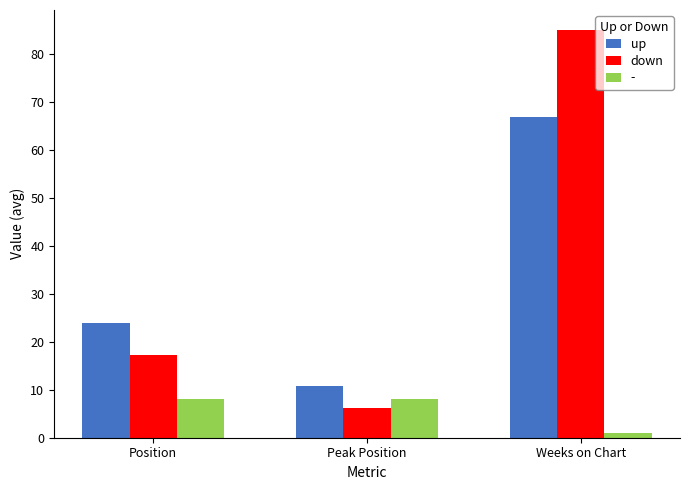

How many values in the - series are below 8?

1